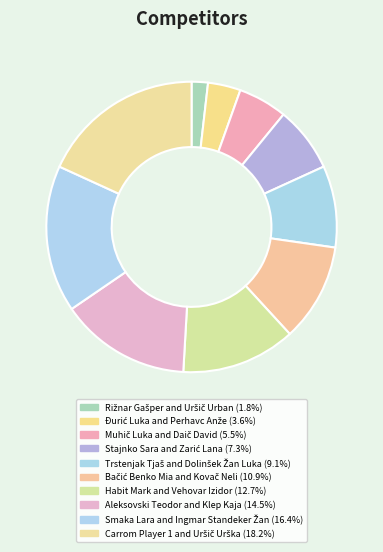

To the nearest percent, what percentage of the pie is Bačić Benko Mia and Kovač Neli?

11%